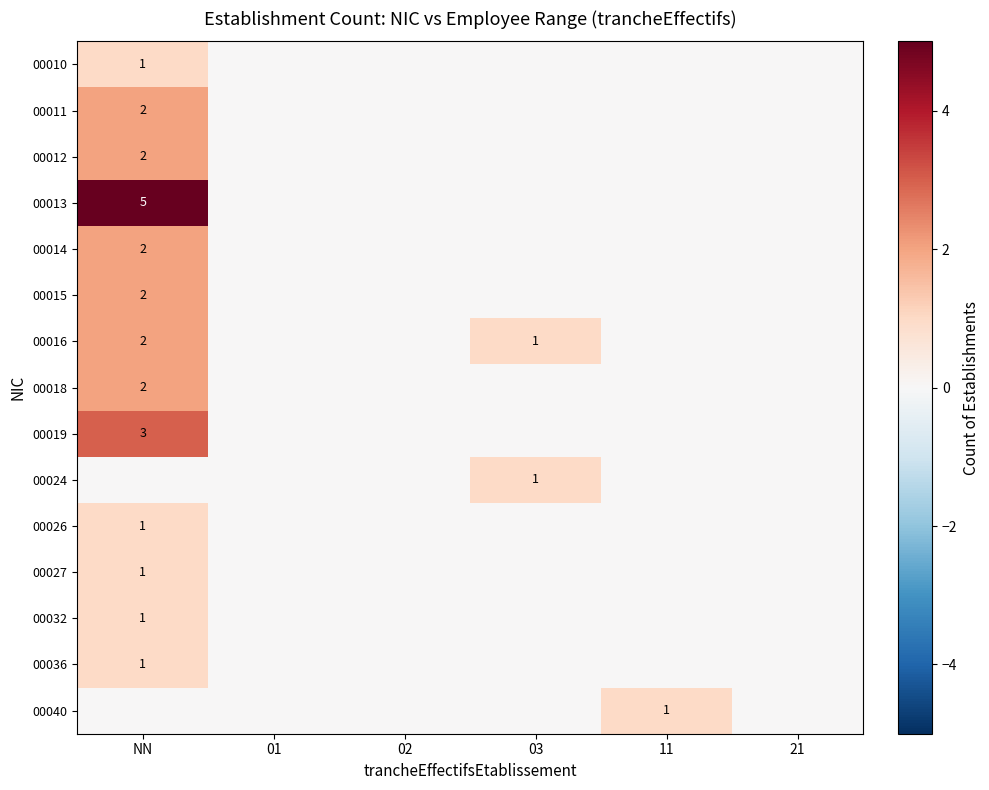

Count the number of data series in this chart.

15